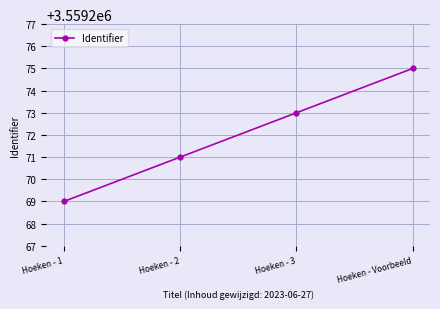

What is the change in value from Hoeken - 1 to Hoeken - 2?

+2